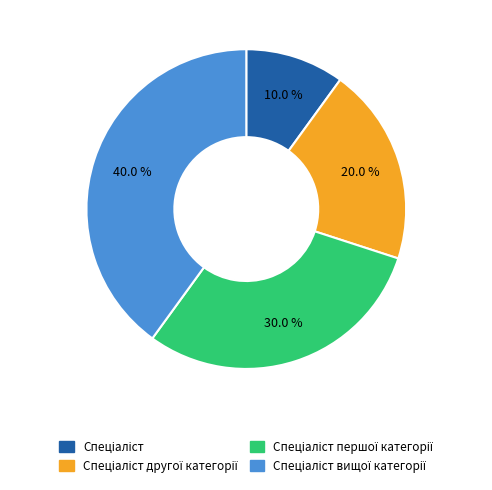

How many slices are in this pie chart?

4